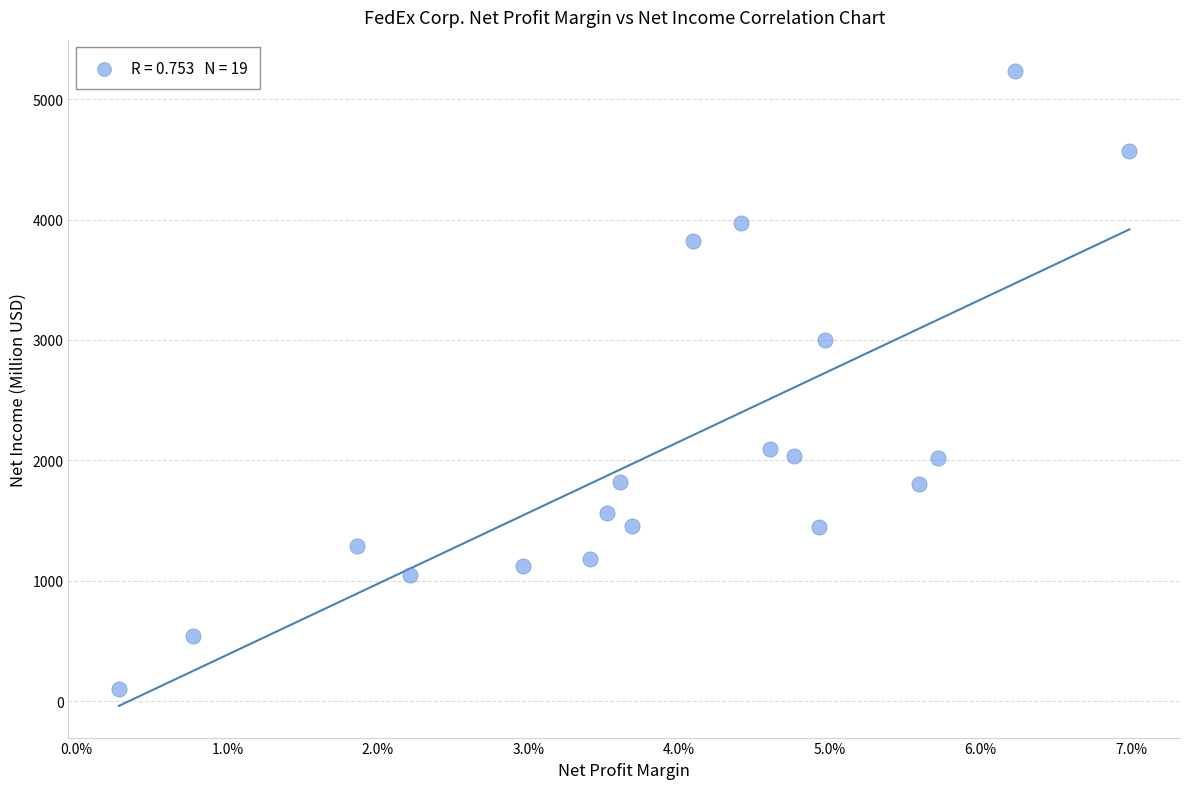

What Y value in the scatter plot is closest to 2664?

2997